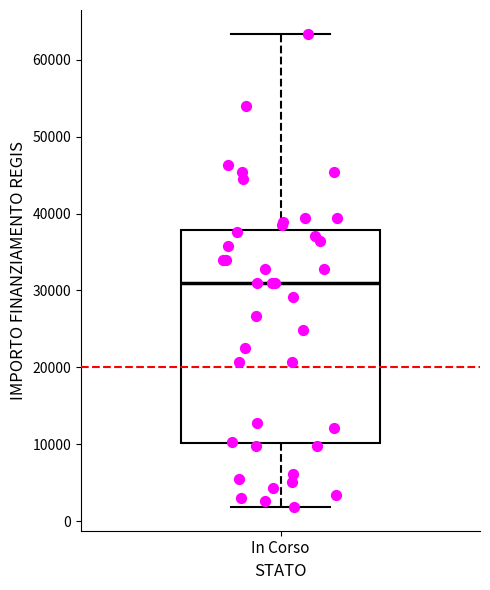

Transcribe this box plot: give where the median line is, the range the box spans, and where the two whiskers end, as read against the y-axis. The values are not printed on the chart, so give them approximately, as read against the axis.

median 31000, box 10000 to 38000, whiskers 2000 to 63000